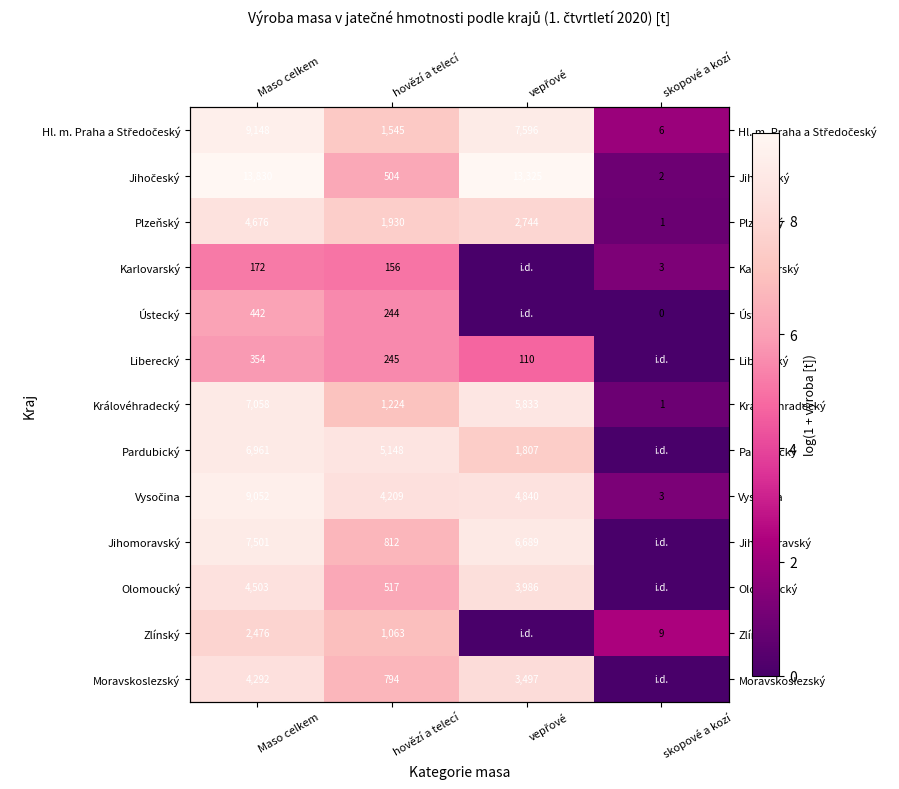

How many values in Moravskoslezský are above zero?

3